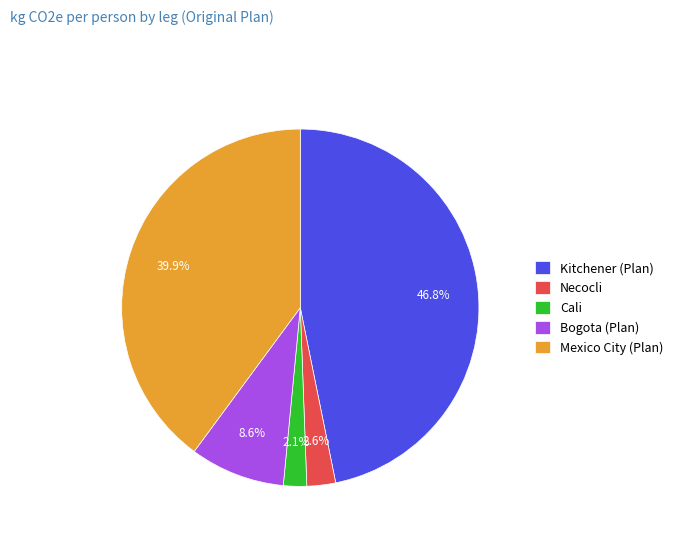

What percentage do Kitchener (Plan) and Mexico City (Plan) together represent?

86.7%